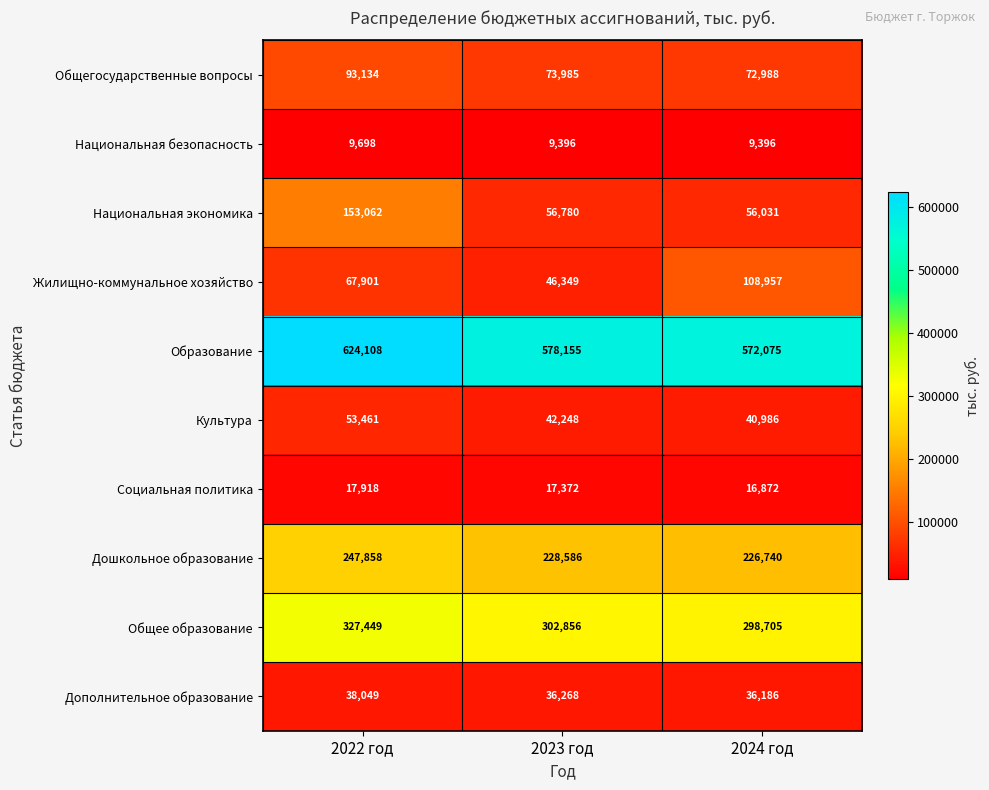

Is it true that Дошкольное образование equals 325129 at 2024 год?

False